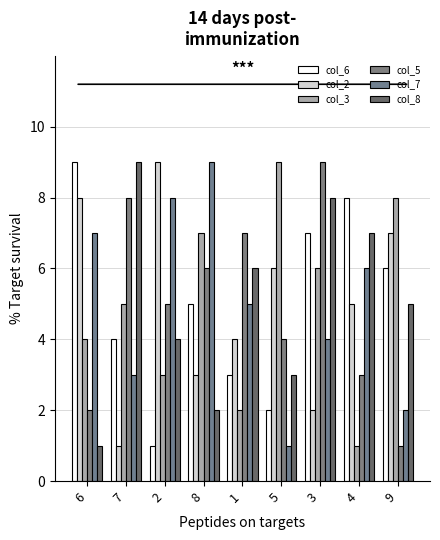

What position from the right is 7?

8